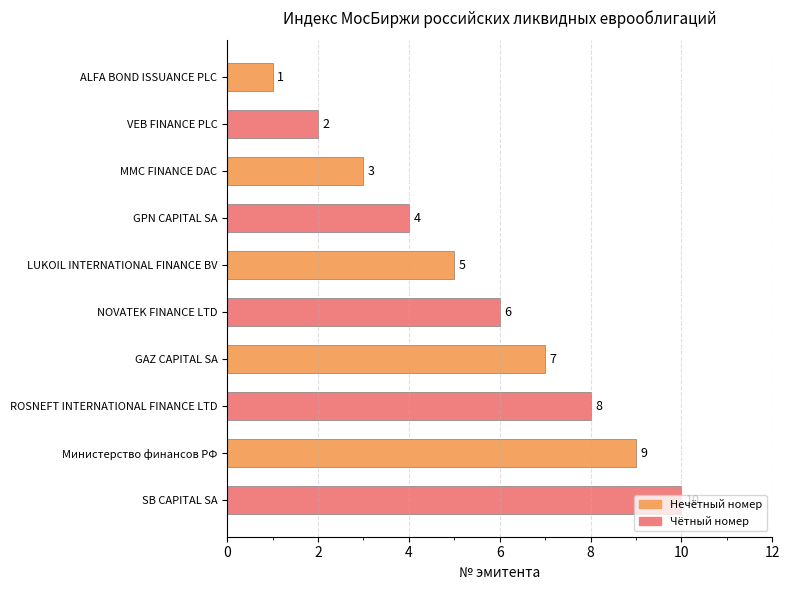

What is the sum of all values?

55